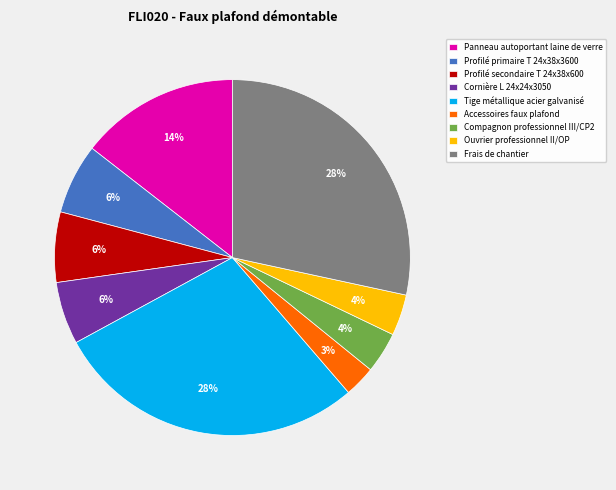

Between Profilé primaire T 24x38x3600 and Compagnon professionnel III/CP2, which is larger?

Profilé primaire T 24x38x3600